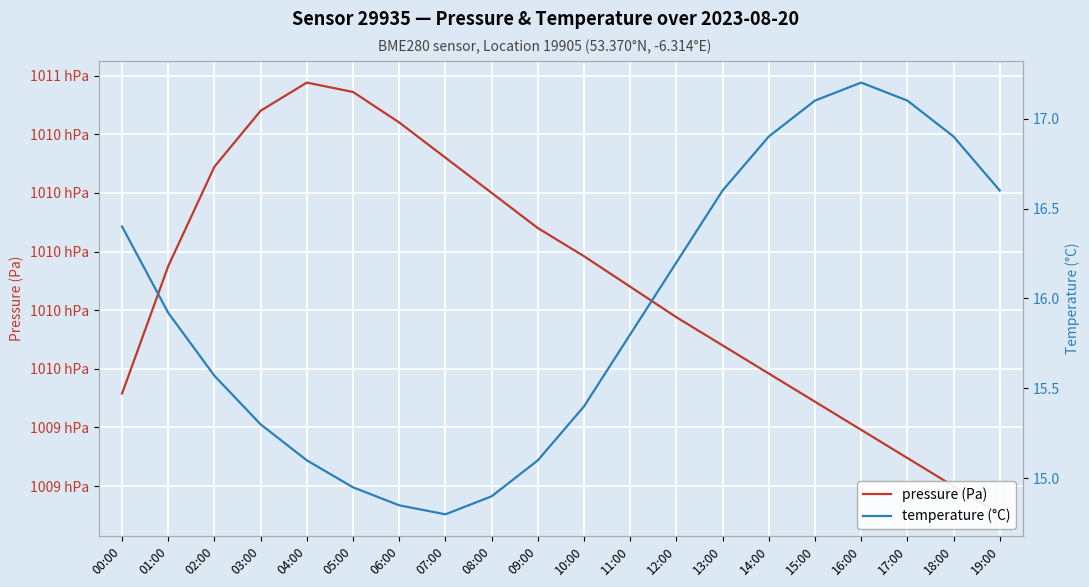

True or false: pressure (Pa) and temperature (°C) intersect in this chart.

False